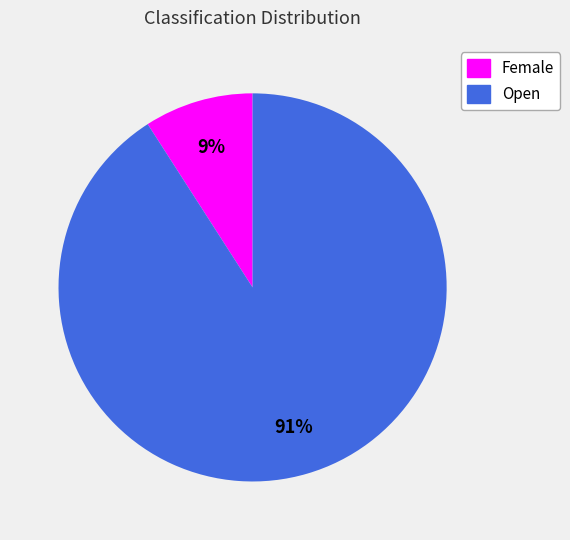

Is it true that Female is 9% of the pie?

True